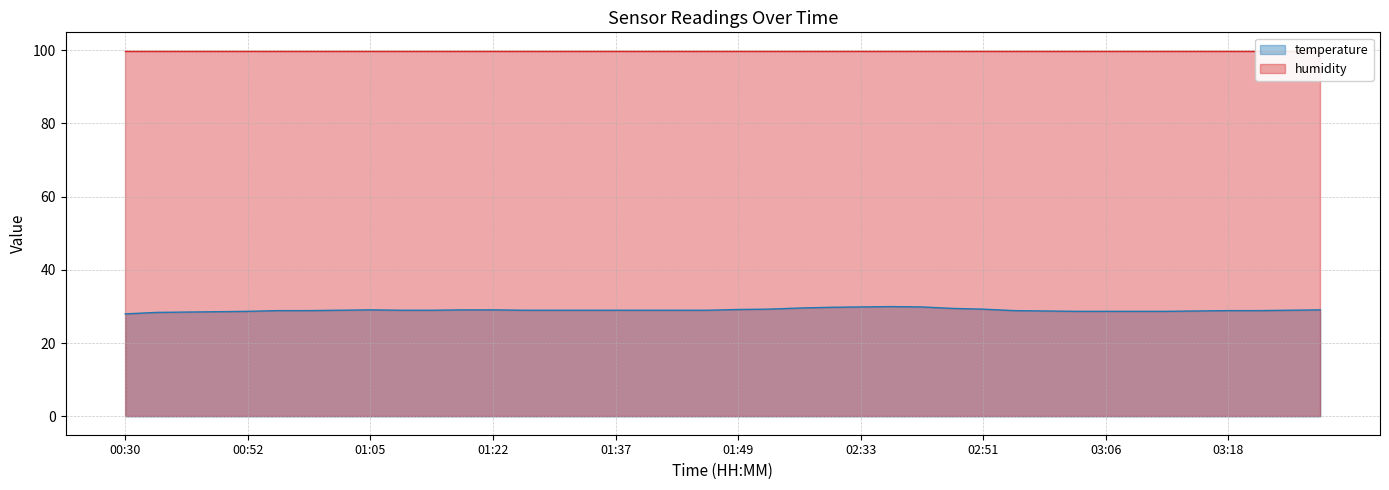

What is the average value?

29.0